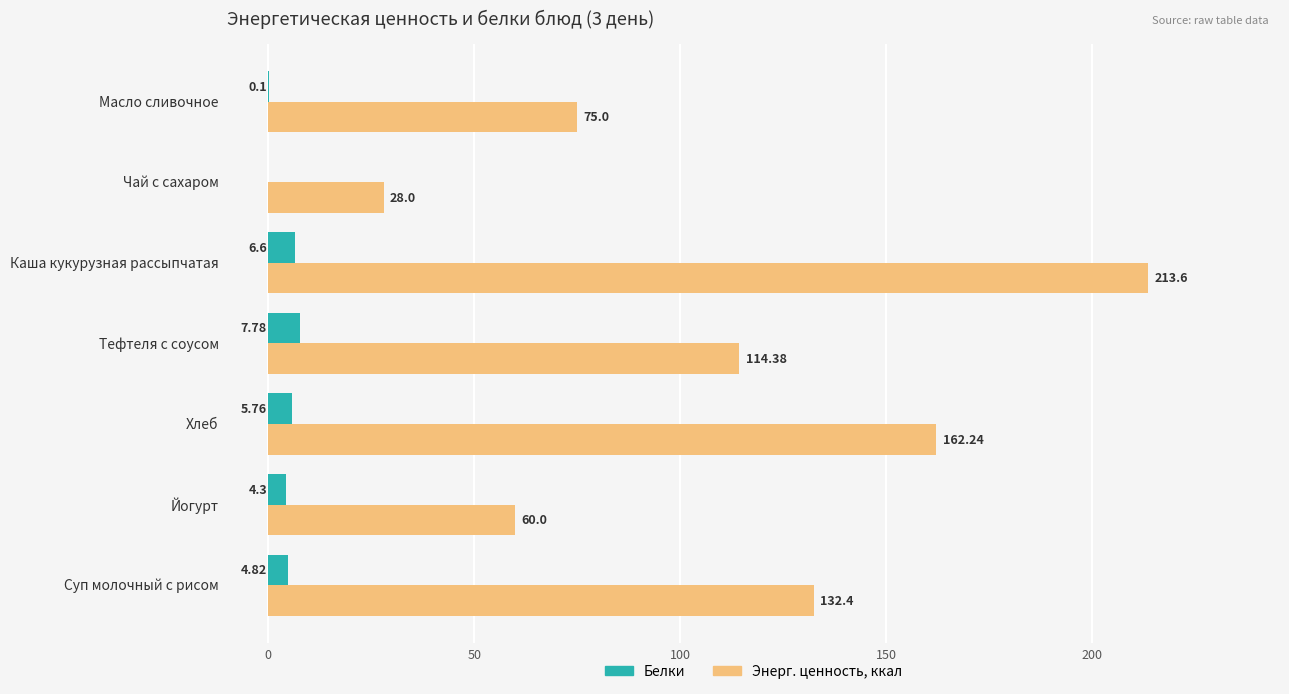

Which series has the largest total across all categories?

Энерг. ценность, ккал